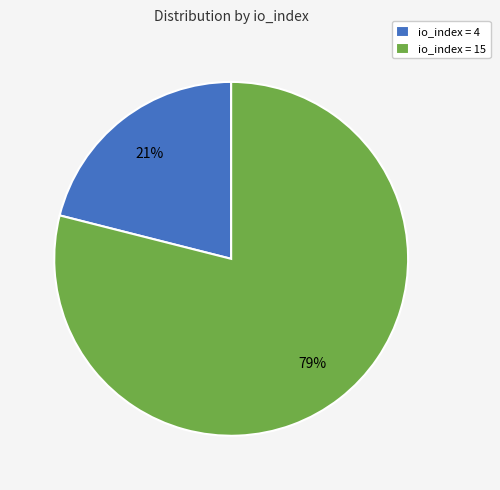

Which category has the smallest portion of the pie?

io_index = 4